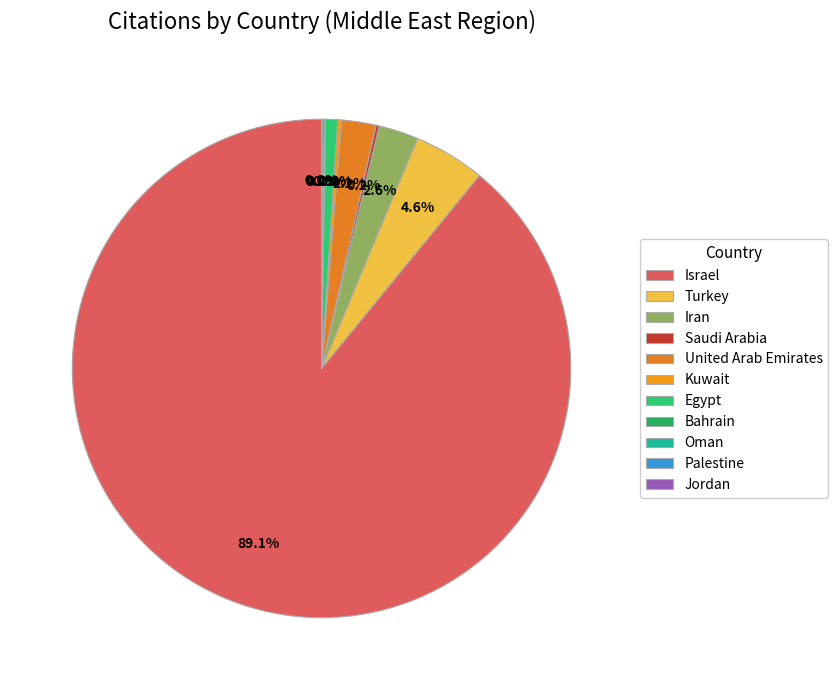

What is the largest slice in the pie chart?

Israel